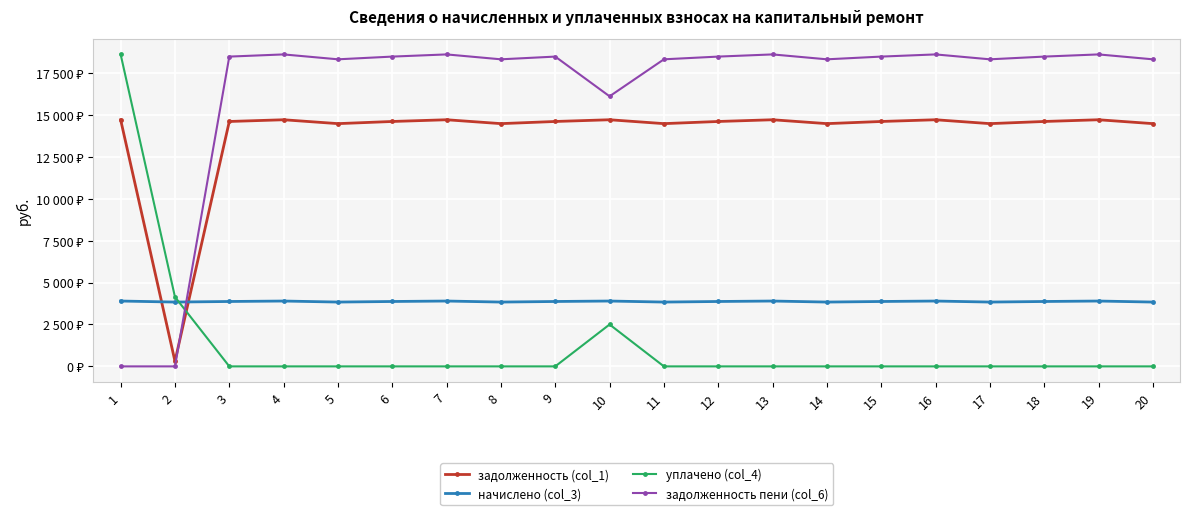

Reading left to right, extract all data points from this chart.

задолженность (col_1): 14714.6	304.2	14611.9	14714.6	14483.5	14611.9	14714.6	14483.5	14611.9	14714.6	14483.5	14611.9	14714.6	14483.5	14611.9	14714.6	14483.5	14611.9	14714.6	14483.5
начислено (col_3): 3898.7	3837.5	3871.4	3898.7	3837.5	3871.4	3898.7	3837.5	3871.4	3898.7	3837.5	3871.4	3898.7	3837.5	3871.4	3898.7	3837.5	3871.4	3898.7	3837.5
уплачено (col_4): 18613.6	4141.7	0.0	0.0	0.0	0.0	0.0	0.0	0.0	2500.0	0.0	0.0	0.0	0.0	0.0	0.0	0.0	0.0	0.0	0.0
задолженность пени (col_6): 0.0	0.0	18483.4	18613.3	18321.0	18483.4	18613.3	18321.0	18483.4	16113.3	18321.0	18483.4	18613.3	18321.0	18483.4	18613.3	18321.0	18483.4	18613.3	18321.0